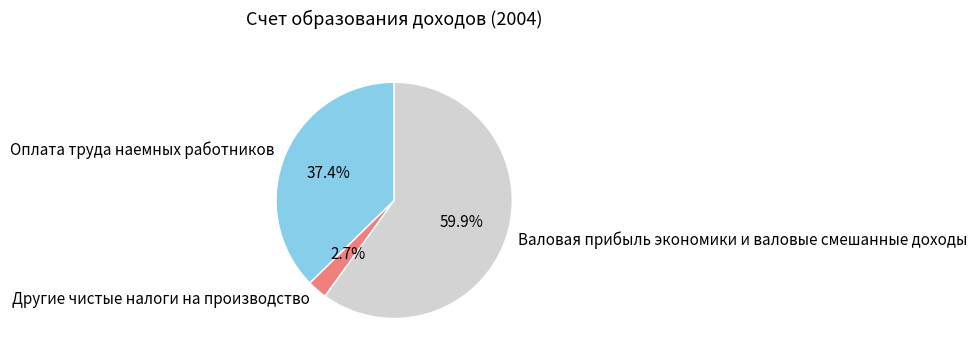

What percentage is NOT represented by Валовая прибыль экономики и валовые смешанные доходы?

40.1%